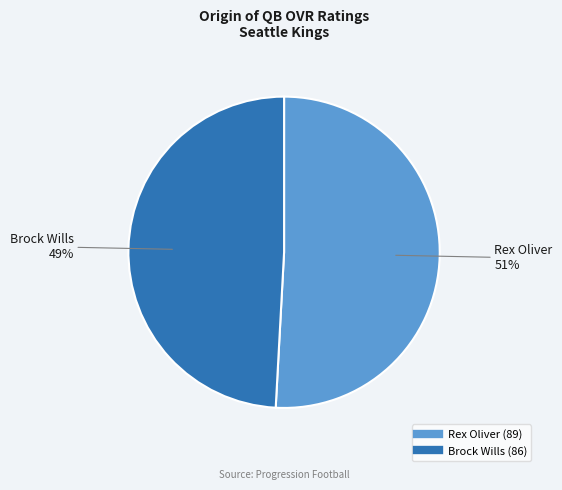

True or false: Brock Wills accounts for 49% of the total.

True